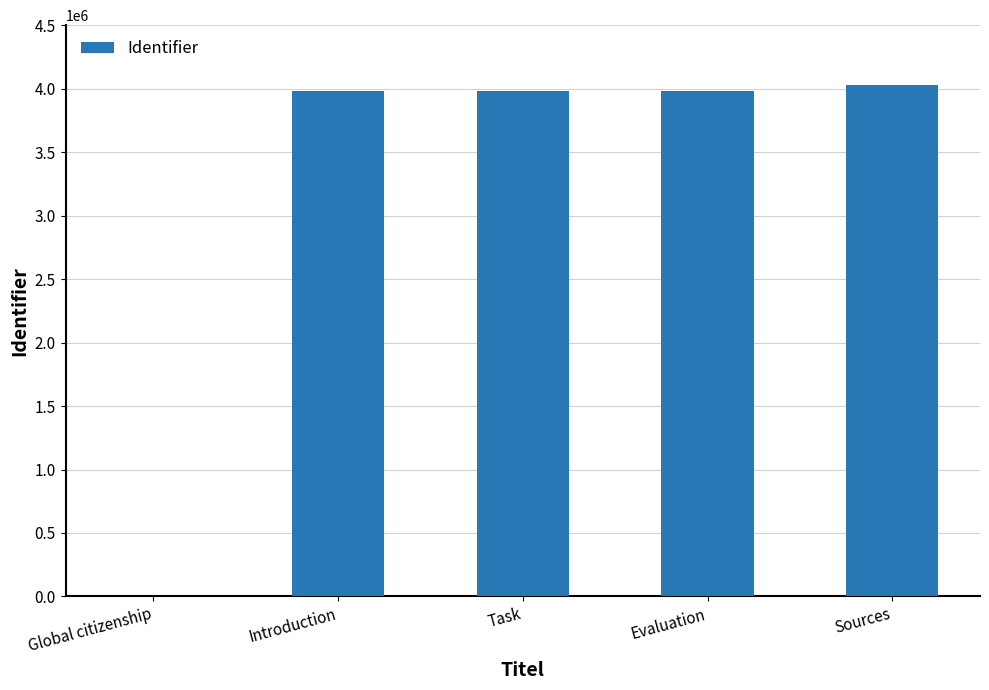

Which label corresponds to the largest value in the chart?

Sources